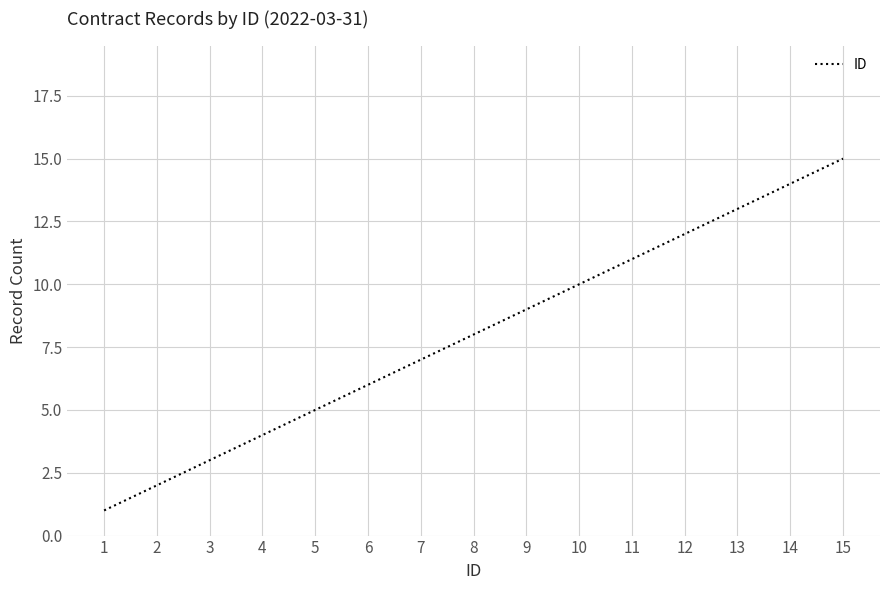

How many distinct data groups are displayed?

1